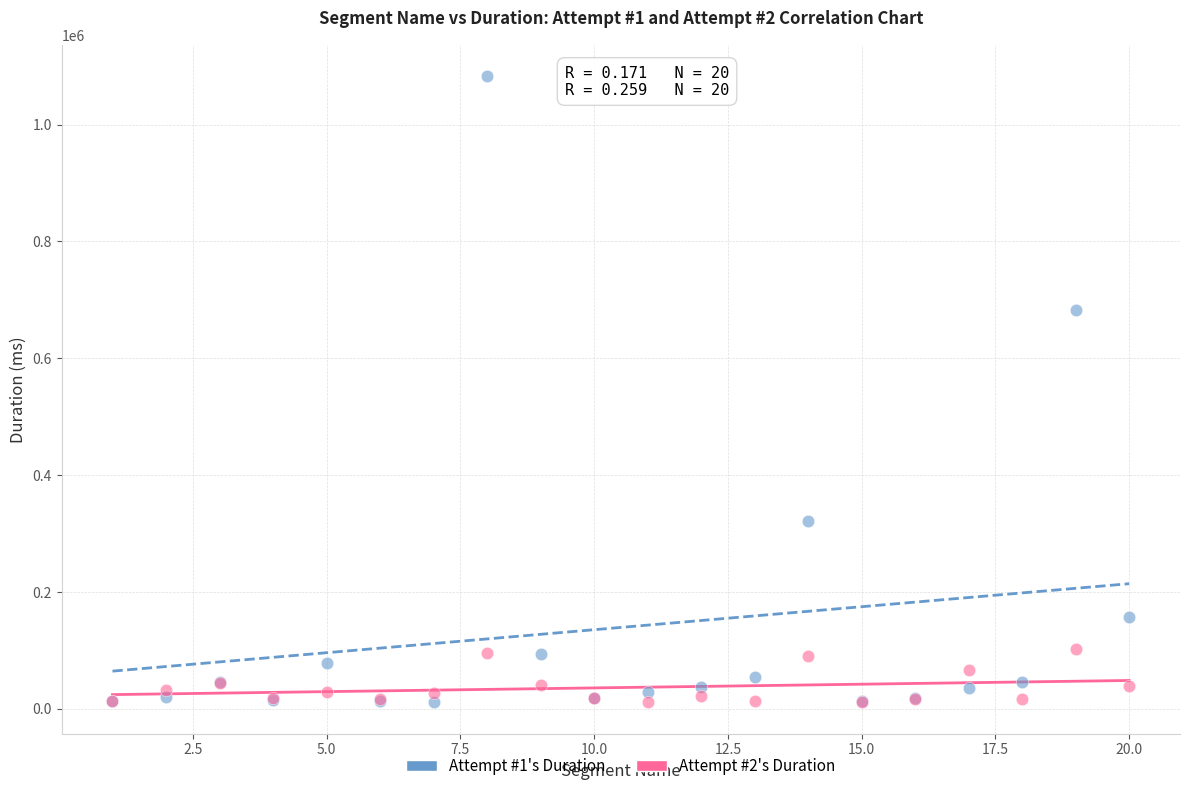

Which series contains the highest Y value?

Attempt #1's Duration